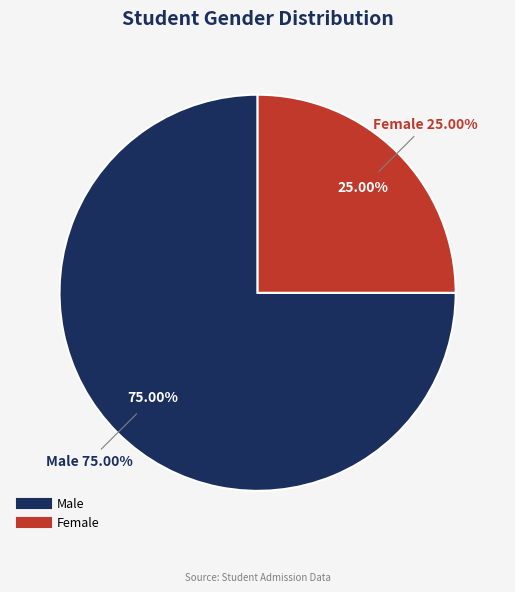

What is the total percentage of Female and Male?

100.0%